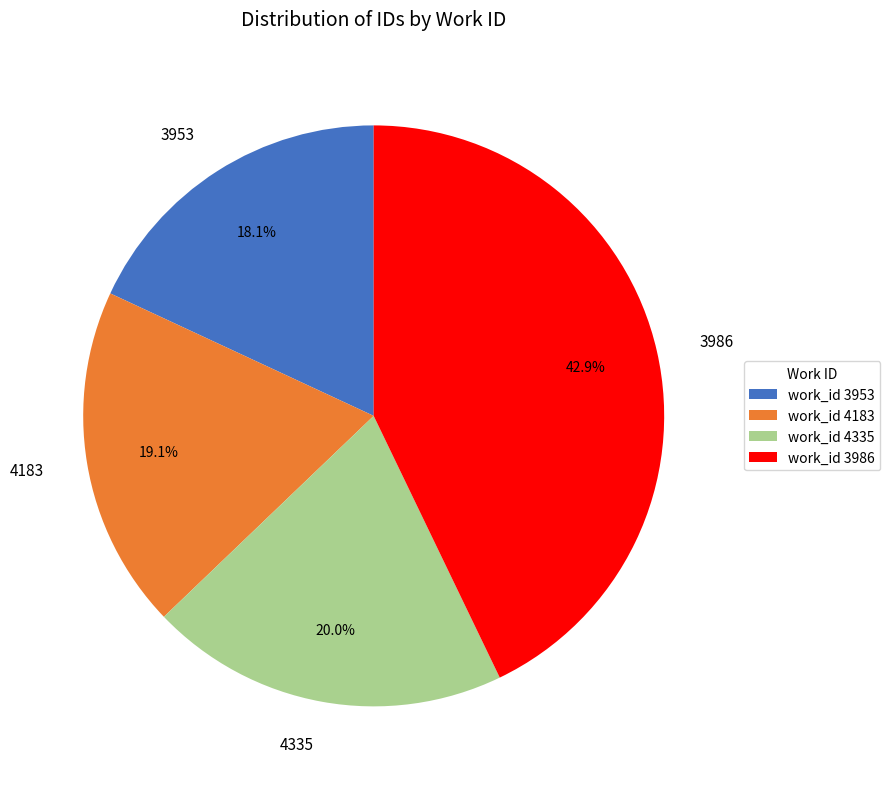

Approximately how many times larger is the value at 4335 compared to 4183?

1.0